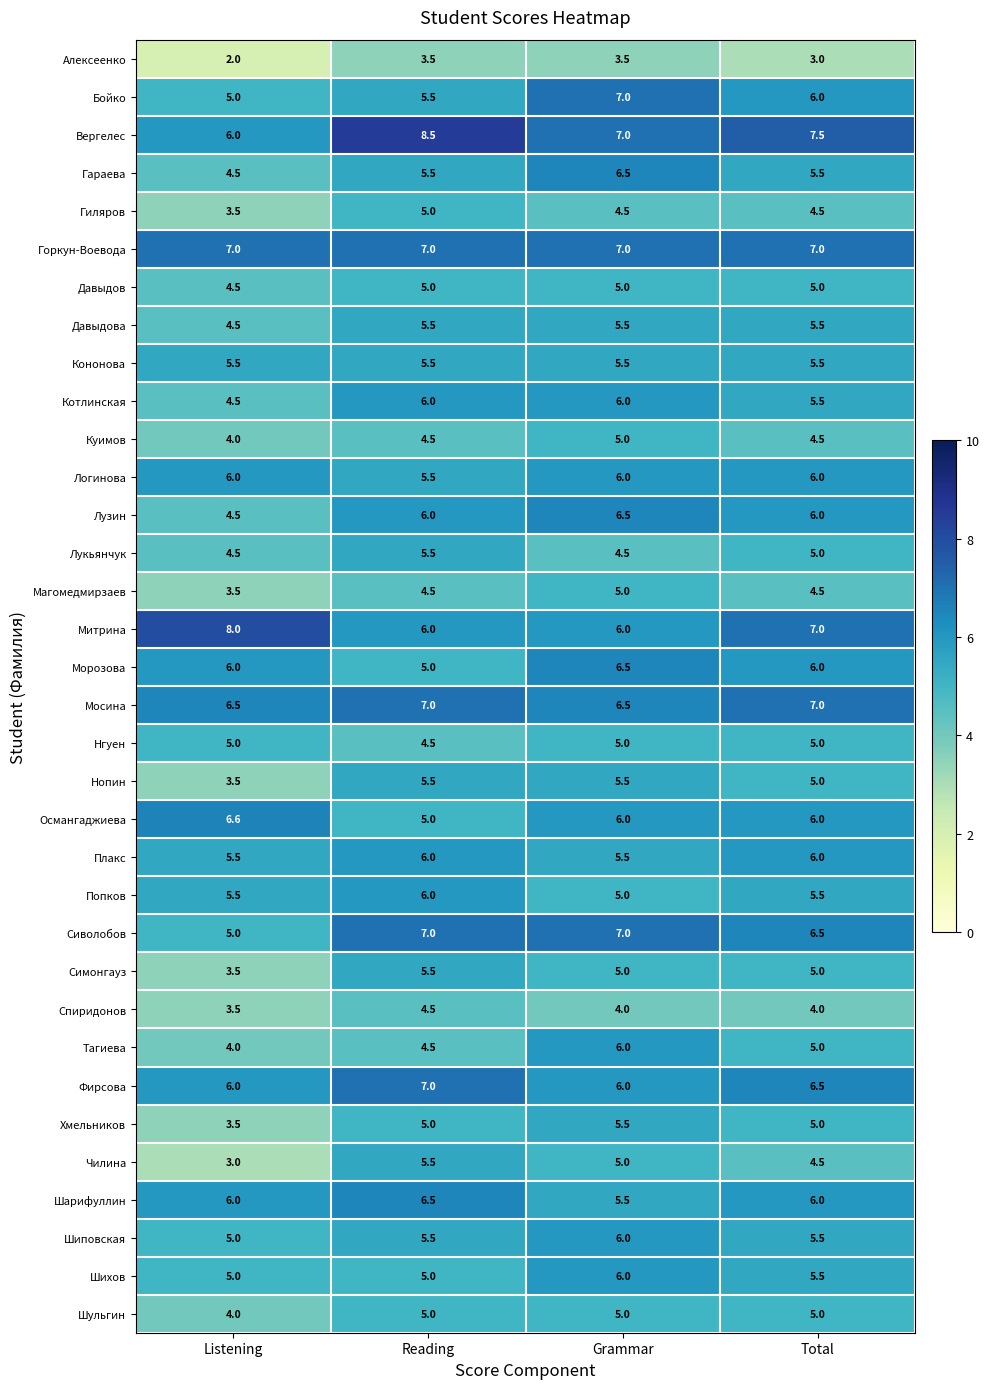

What is the difference between the highest and lowest values at Reading?

5.0